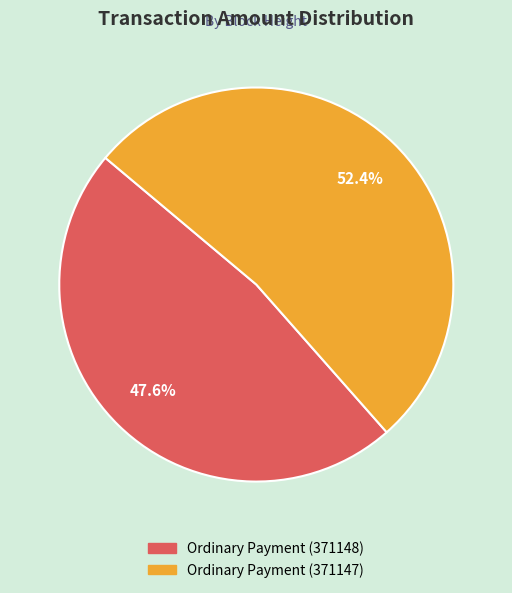

What percentage is the Ordinary Payment (371147) slice, to the nearest percent?

52%